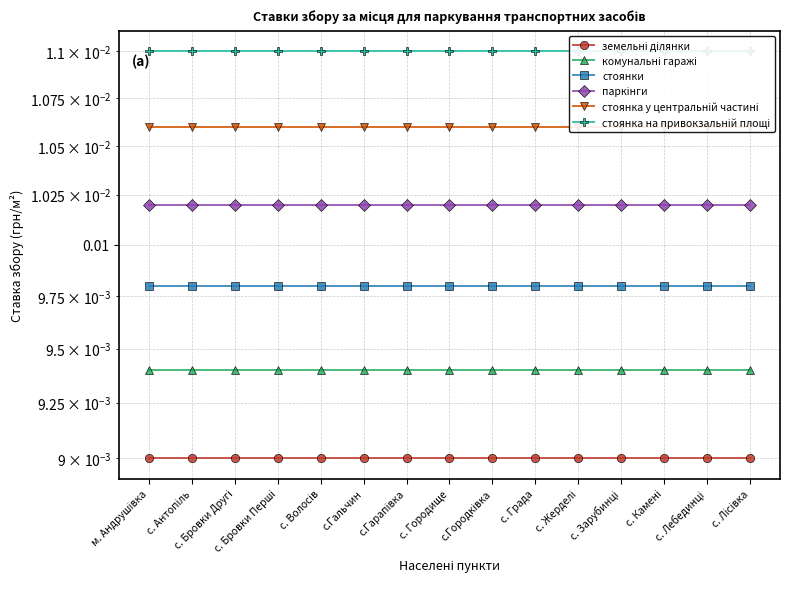

Is the value of комунальні гаражі at с. Городище greater than the value of паркінги at м. Андрушівка?

No